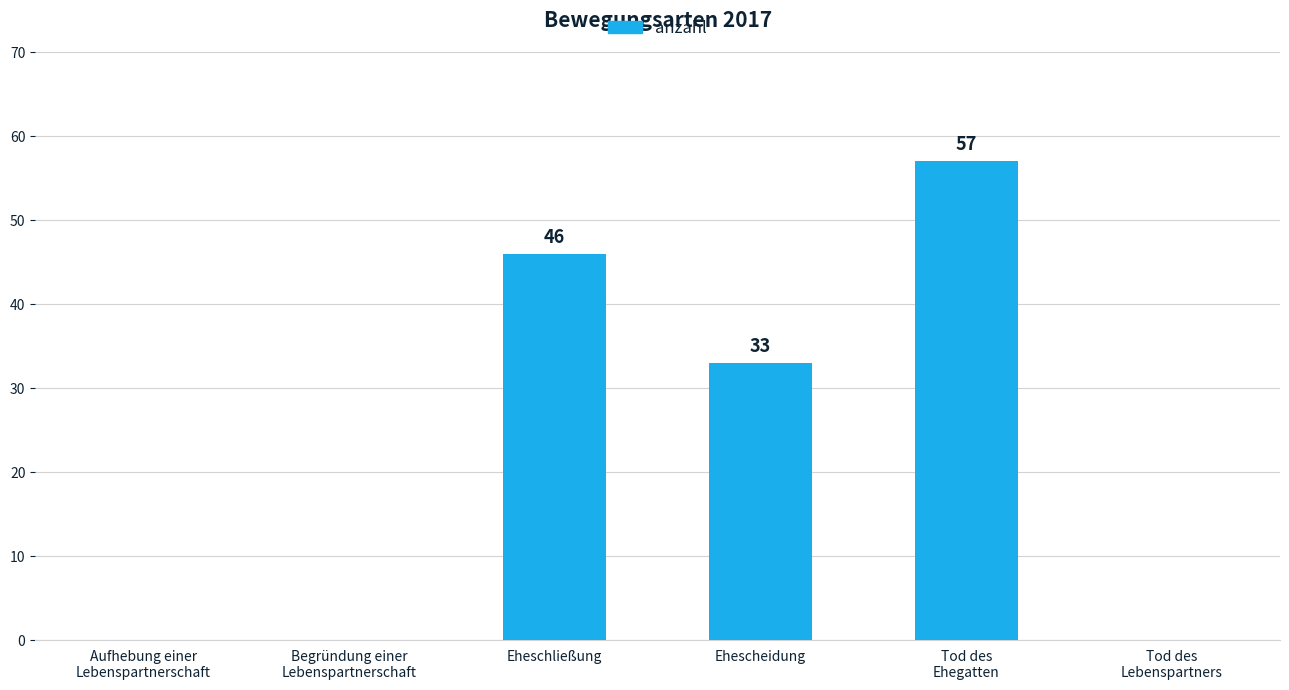

What is the sum of the values at Aufhebung einer
Lebenspartnerschaft and Eheschließung?

46